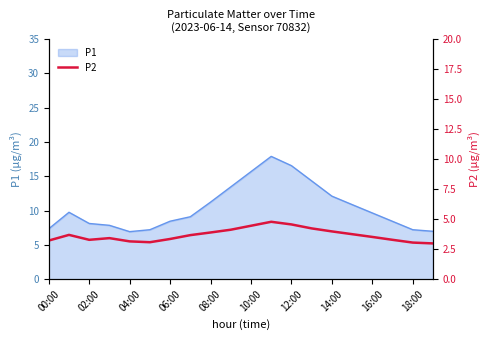

What is the highest value of the P1 series?

17.9